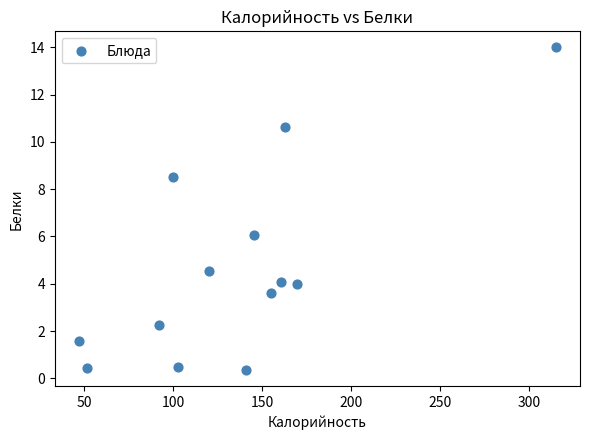

What is the range of X values (max minus min)?

268.7